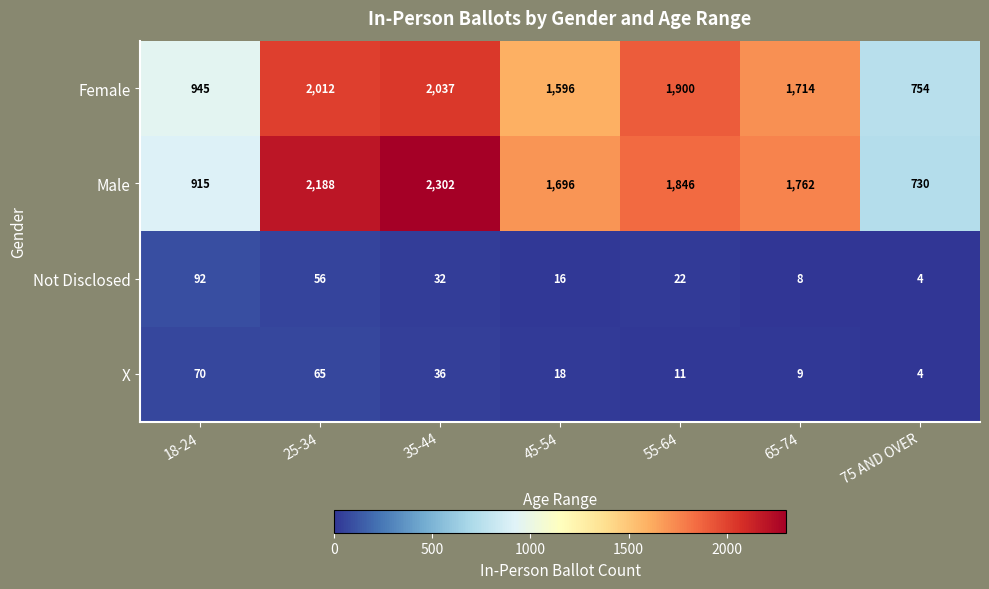

What is the spread (max minus min) of values at 55-64?

1889